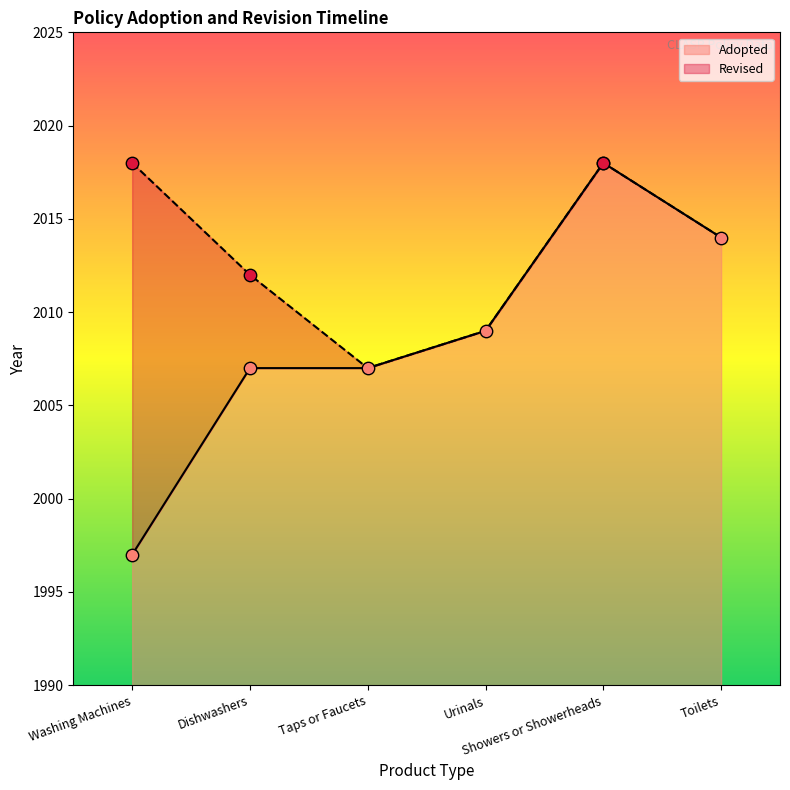

What is the ratio of the value at Urinals to the value at Washing Machines?

1.0